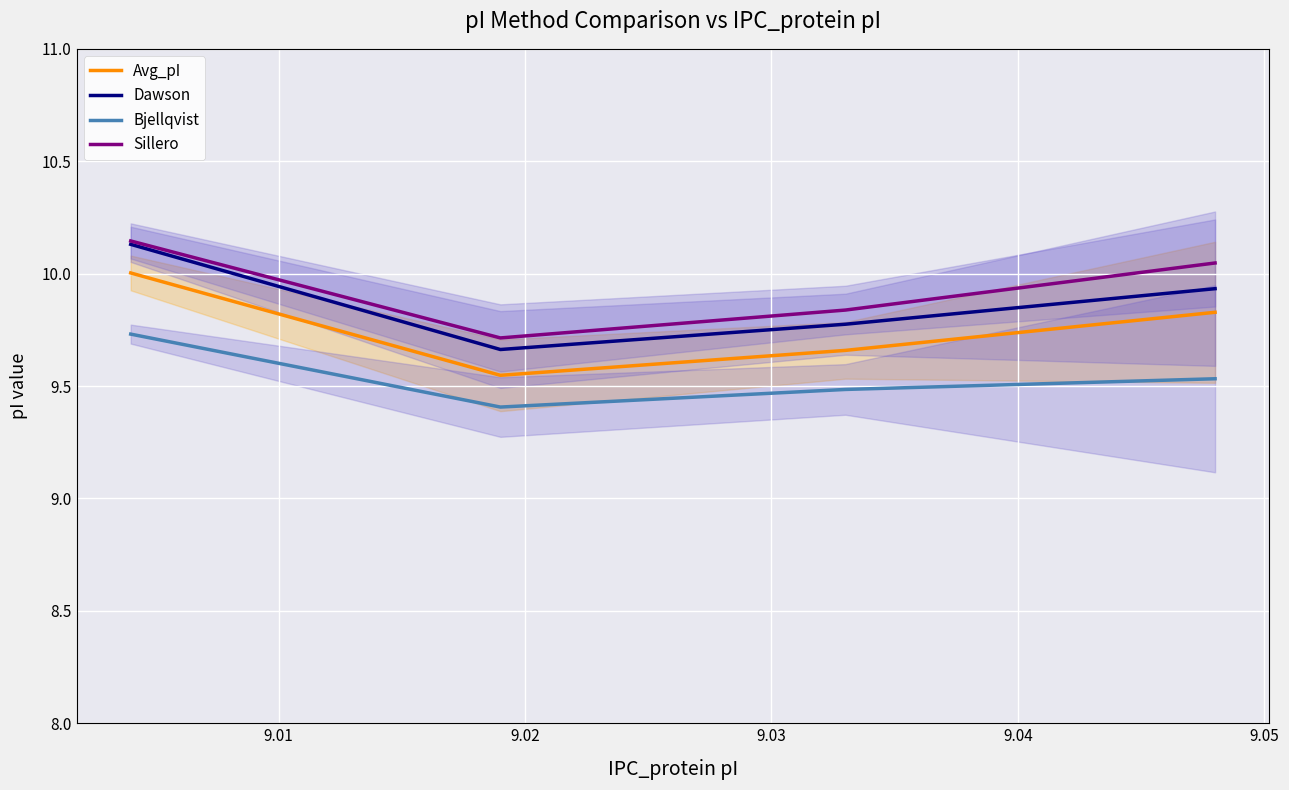

What is the minimum value for Bjellqvist?

9.4